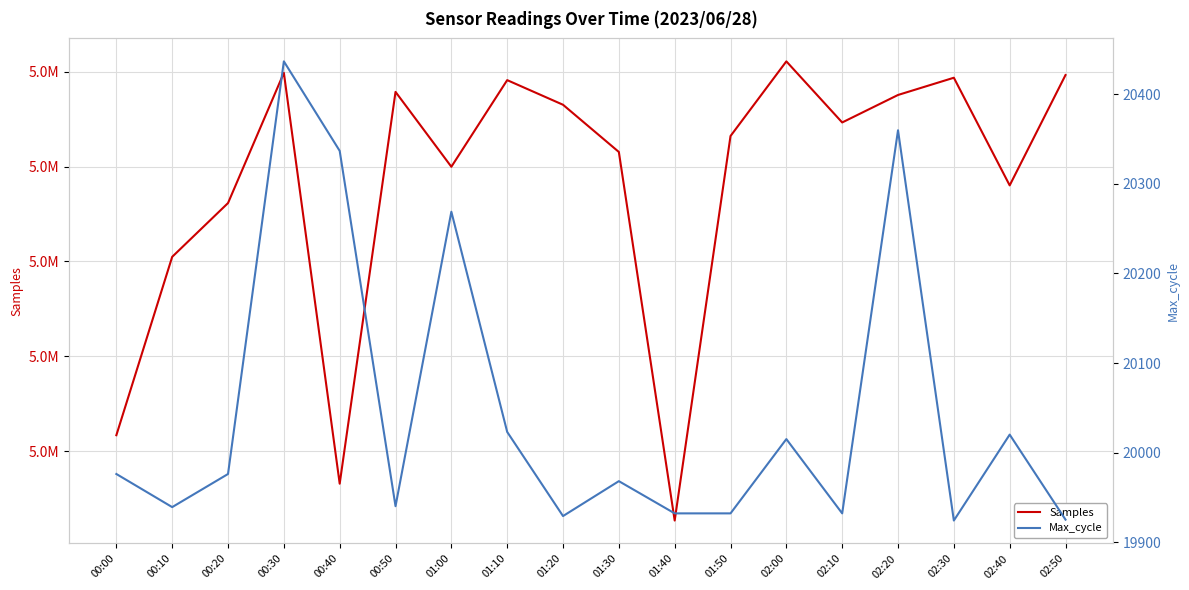

What are all the series names shown in the legend?

Samples, Max_cycle